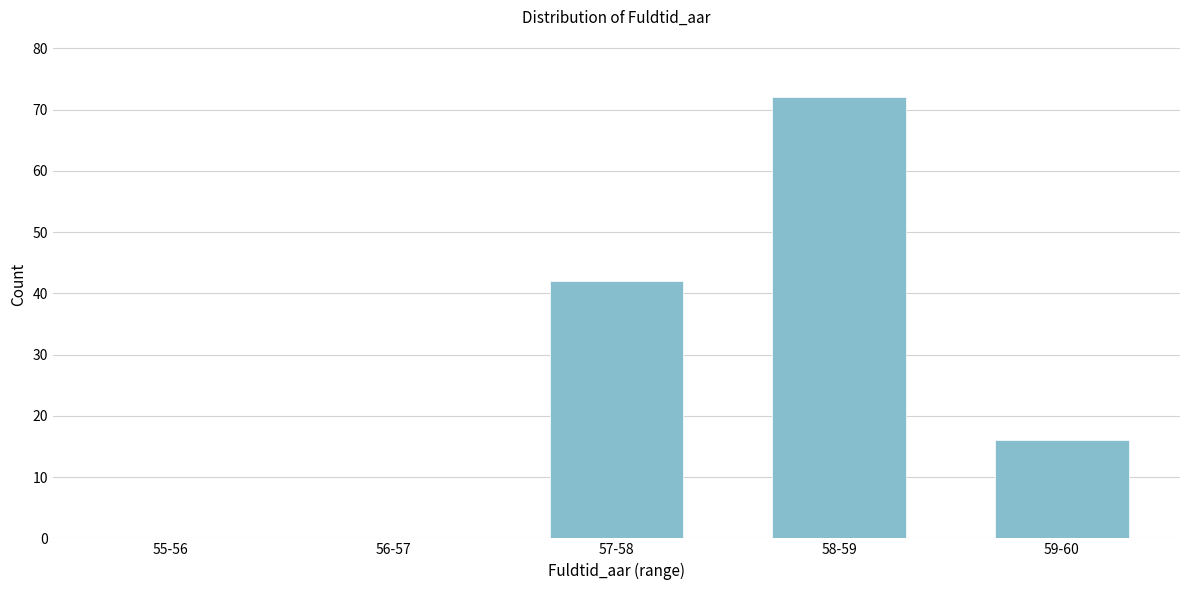

Reading left to right, extract all data points from this chart.

55-56=0	56-57=0	57-58=42	58-59=72	59-60=16